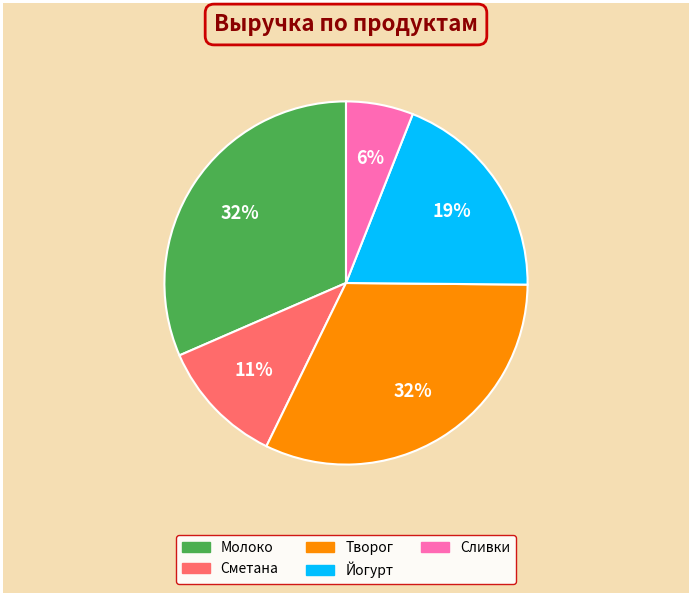

Is there any slice that represents more than half of the pie?

No